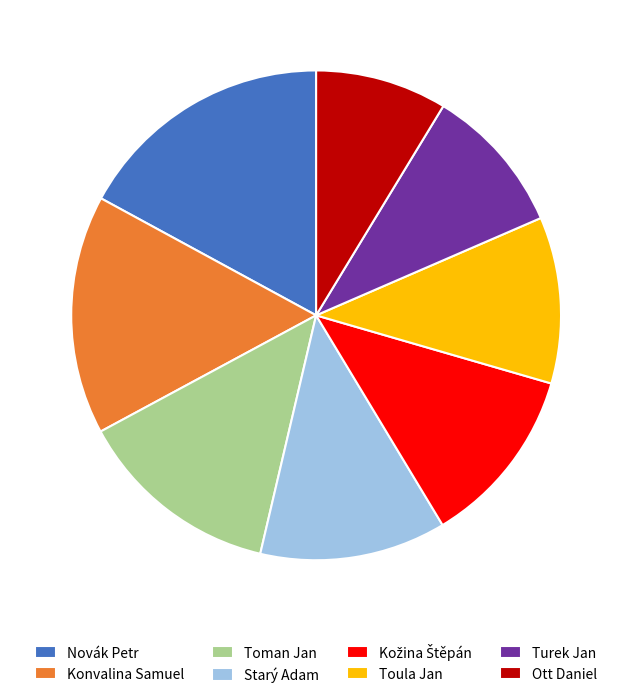

Combined, do Toman Jan and Novák Petr account for over 50%?

No